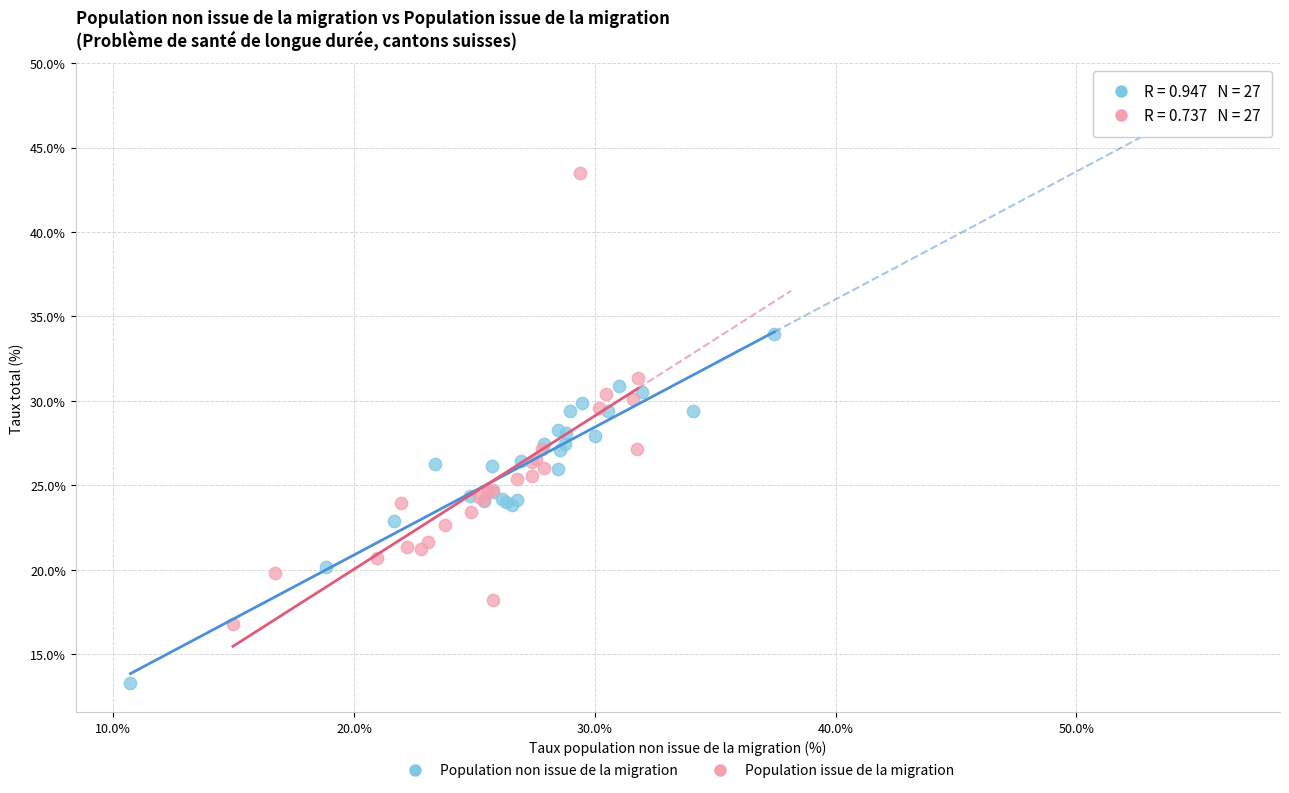

What are all the series names shown in the legend?

Population non issue de la migration, Population issue de la migration